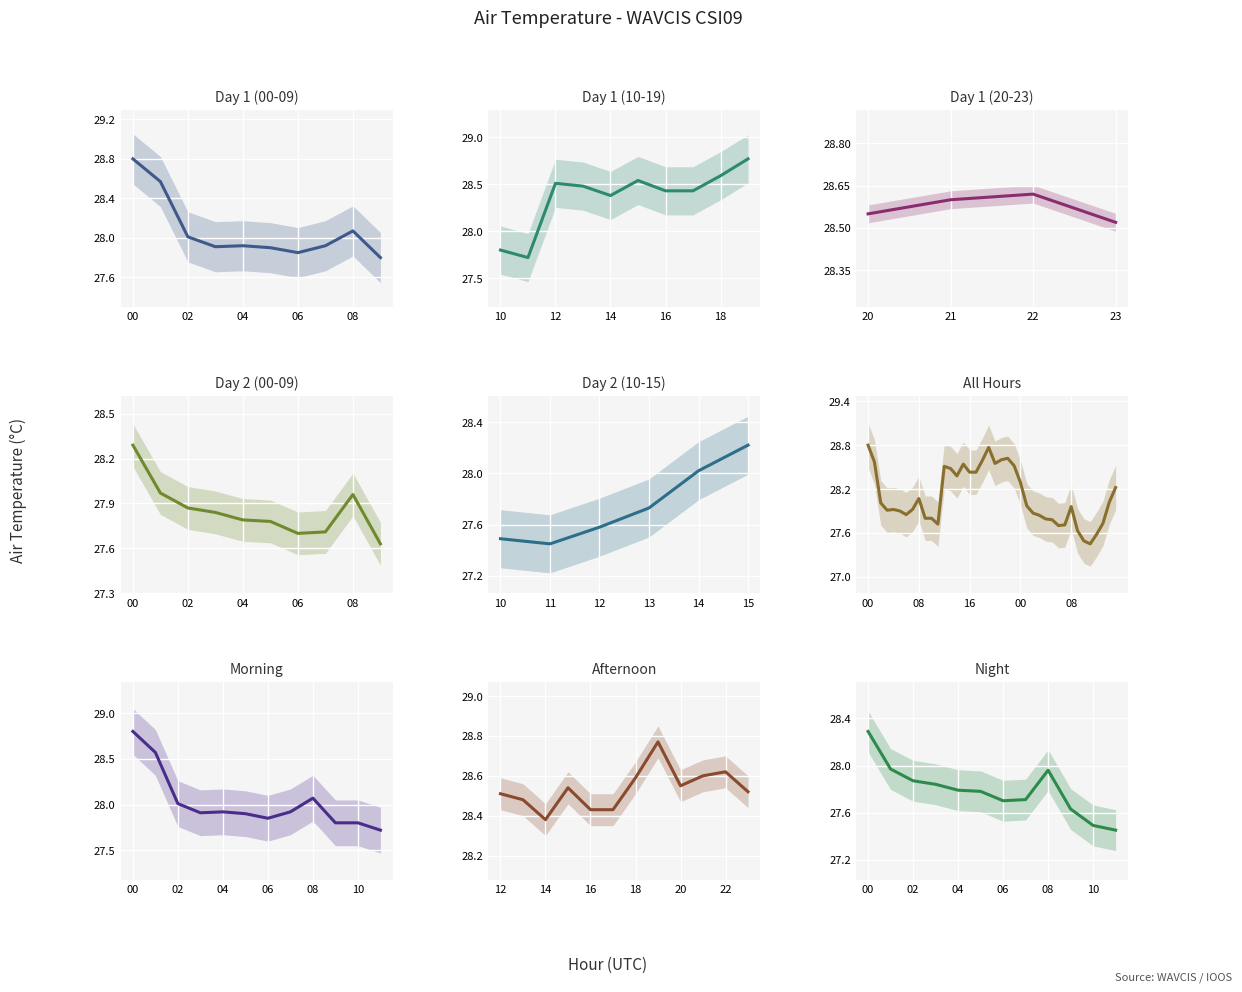

What position from the right is 5?

7